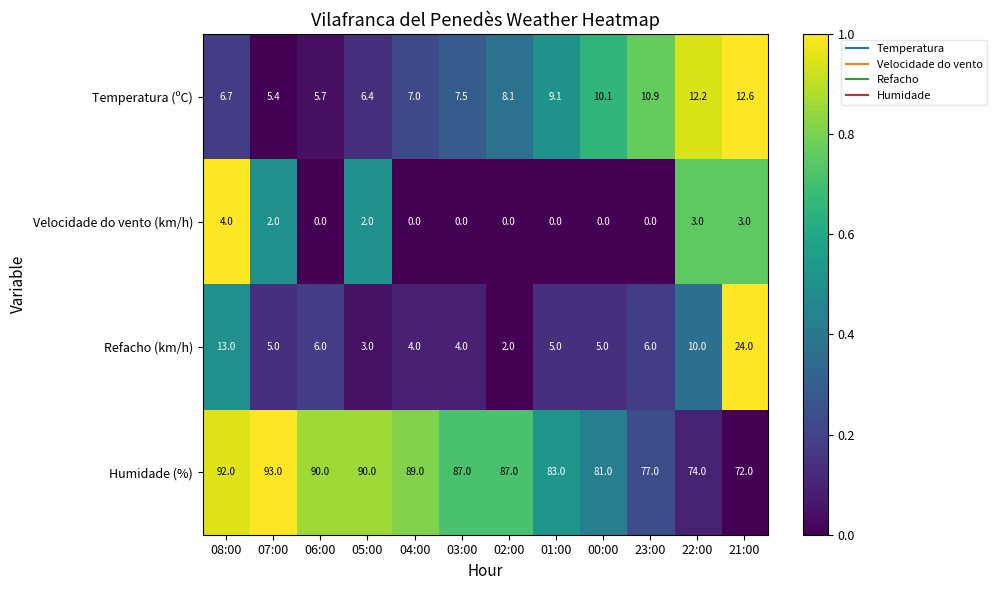

Which series has the largest range (max minus min)?

Refacho (km/h)